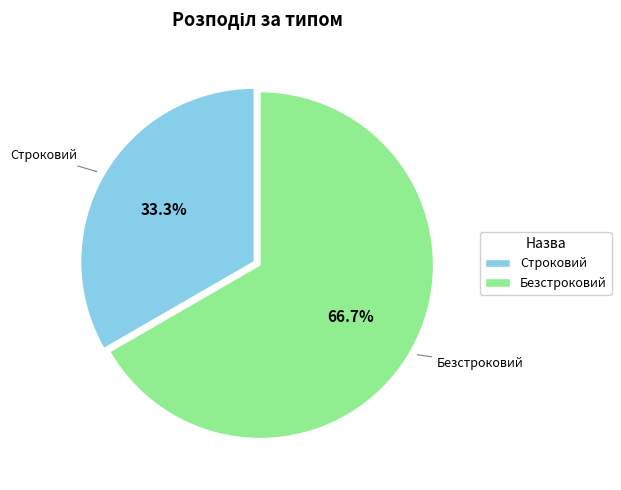

Is the sum of Безстроковий and Строковий greater than half?

Yes